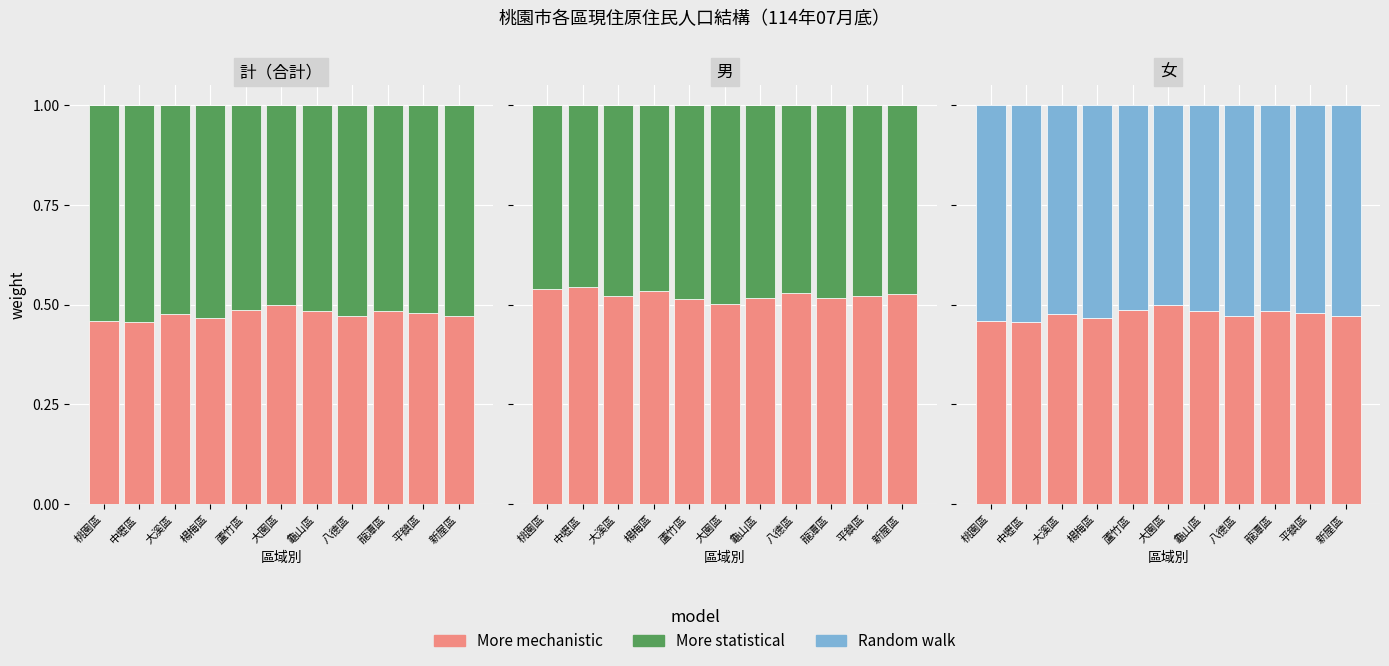

What is the label of the 5th bar from the left?

蘆竹區